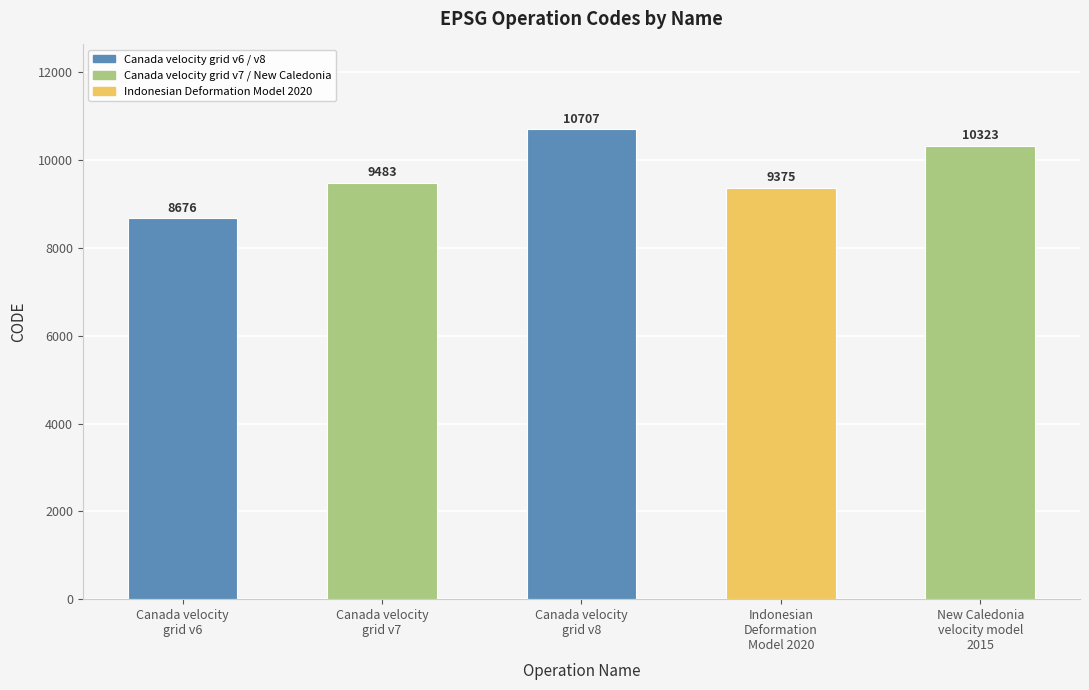

What is the difference between the second highest and second lowest values?

948